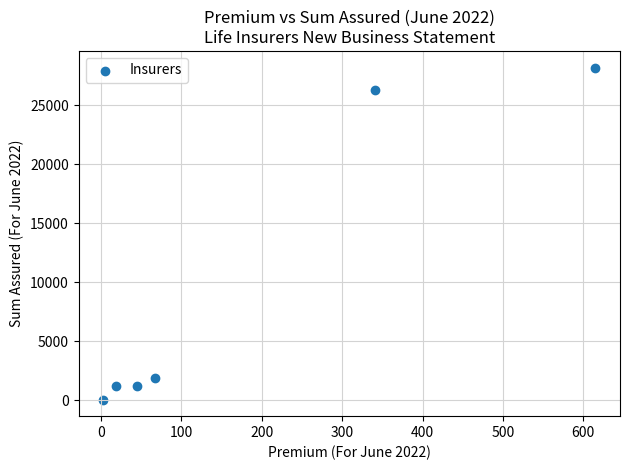

What is the average X value?

181.4